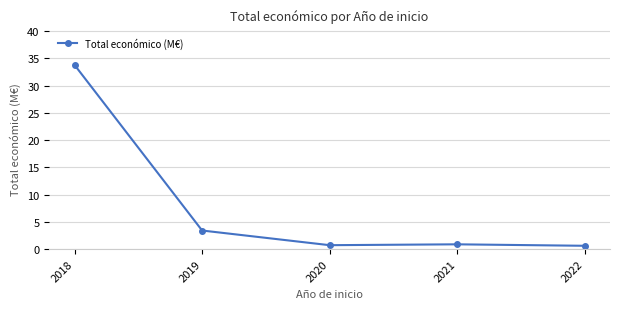

What is the difference between the values at 2018 and 2021?

32.9